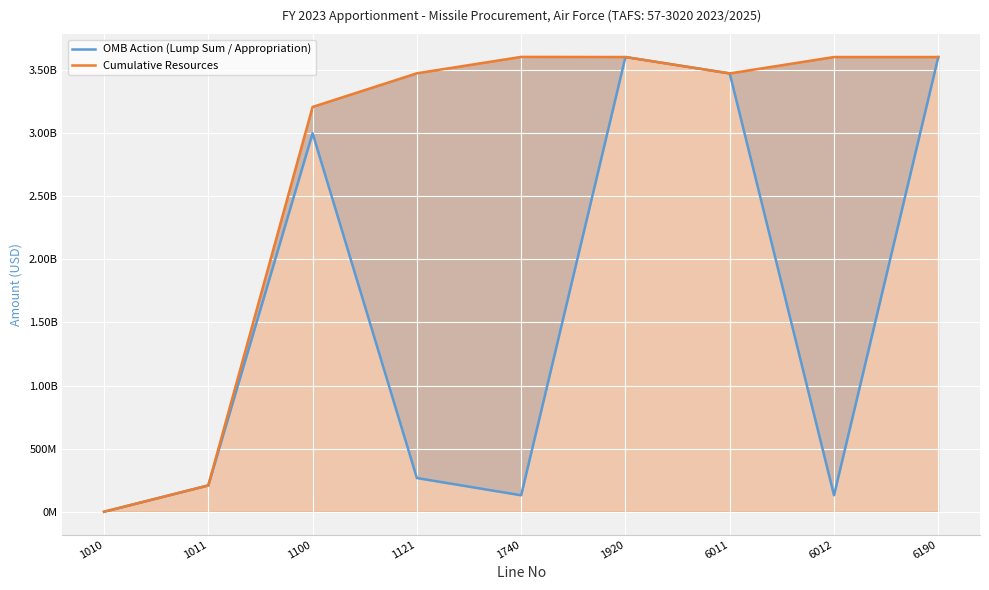

Rank the series by their maximum value, from highest to lowest.

Cumulative Resources, OMB Action (Lump Sum / Appropriation)